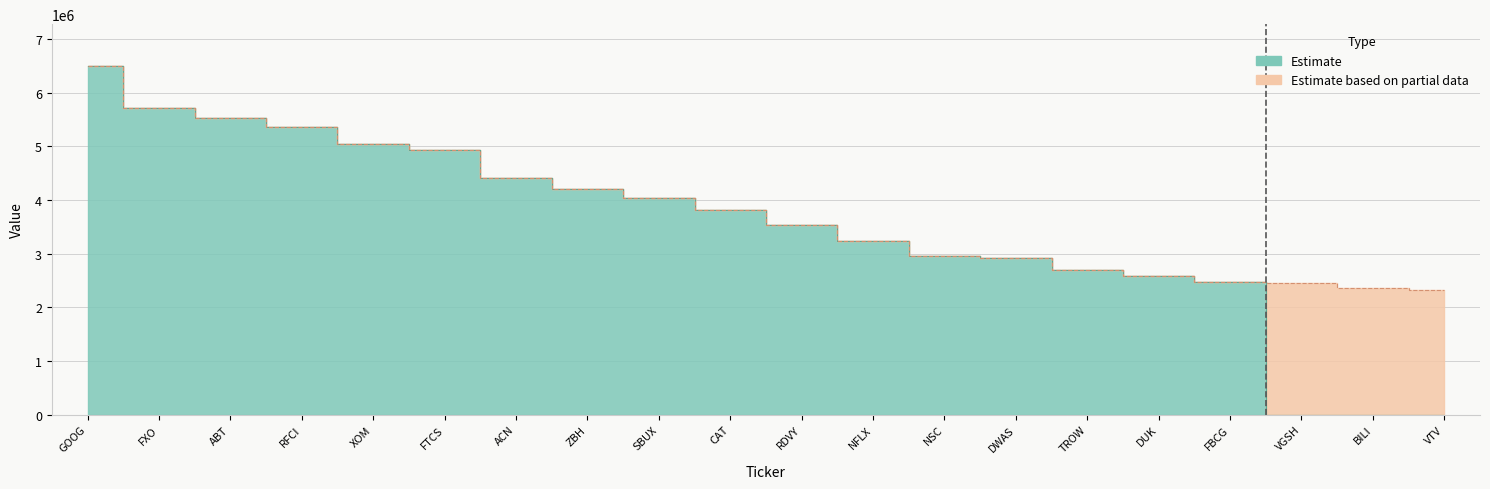

What is the value of the 15th point from the left?

2692000